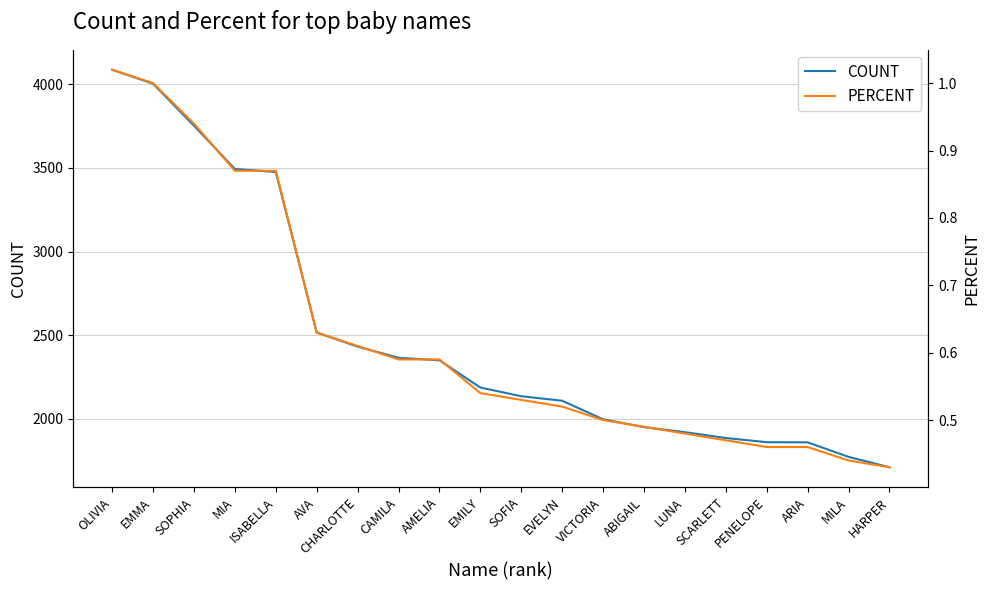

True or false: PERCENT has a value of 1.4 at ISABELLA.

False